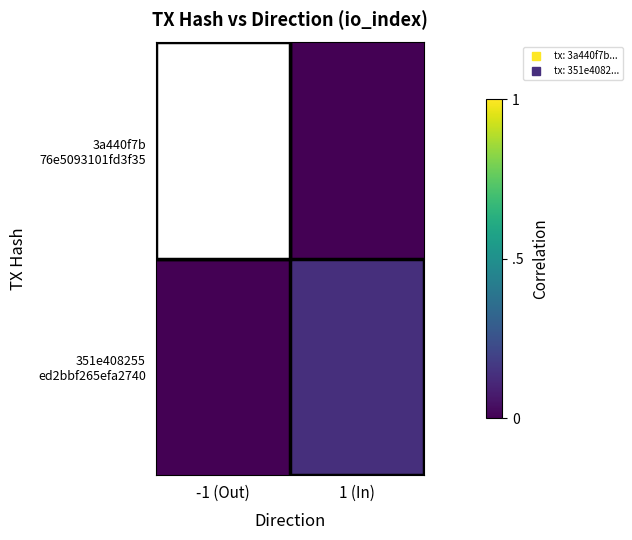

Which series has the largest total across all categories?

3a440f7b 76e5093101fd3f35